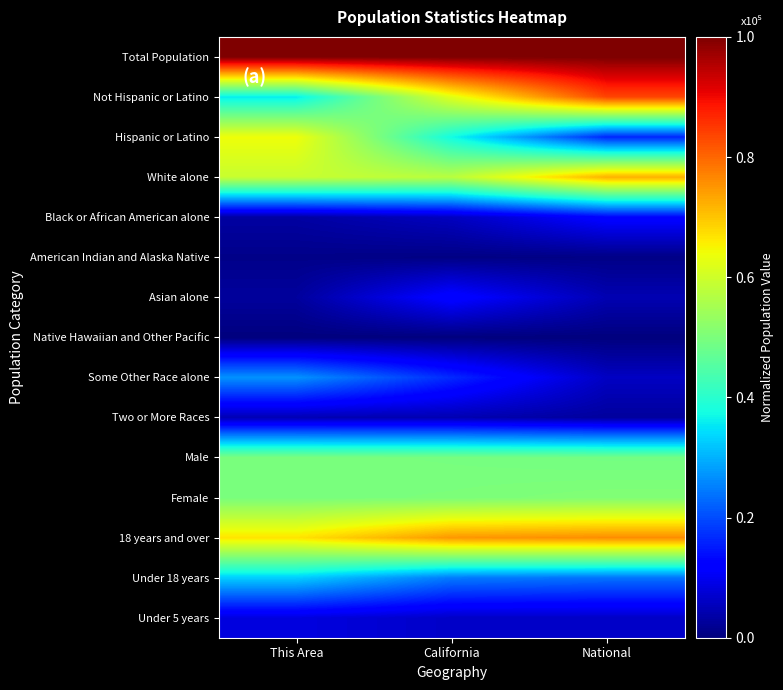

What is the difference between the highest and lowest values at National?

1.0